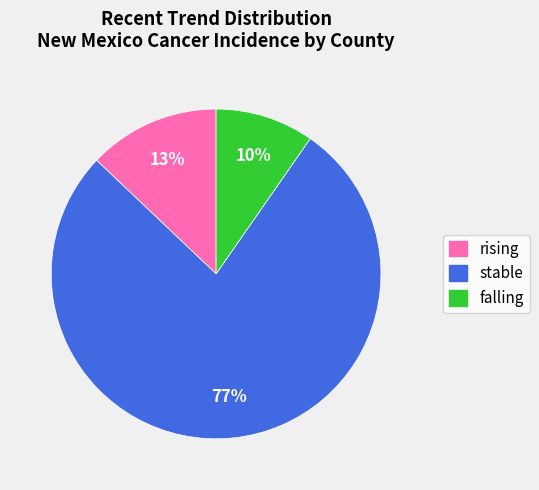

To the nearest percent, what portion does rising represent?

13%